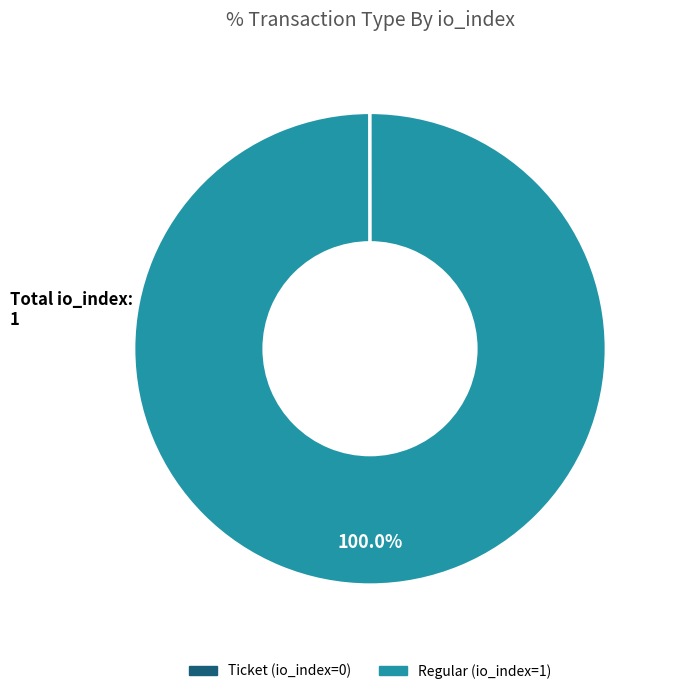

What is the largest slice in the pie chart?

Regular